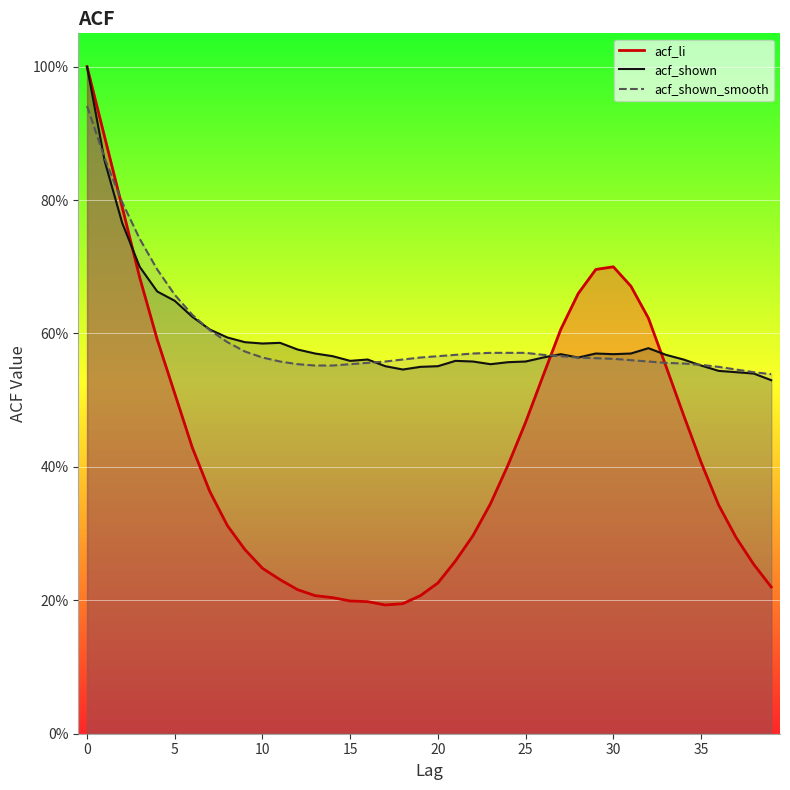

What are all the series names shown in the legend?

acf_li, acf_shown, acf_shown_smooth